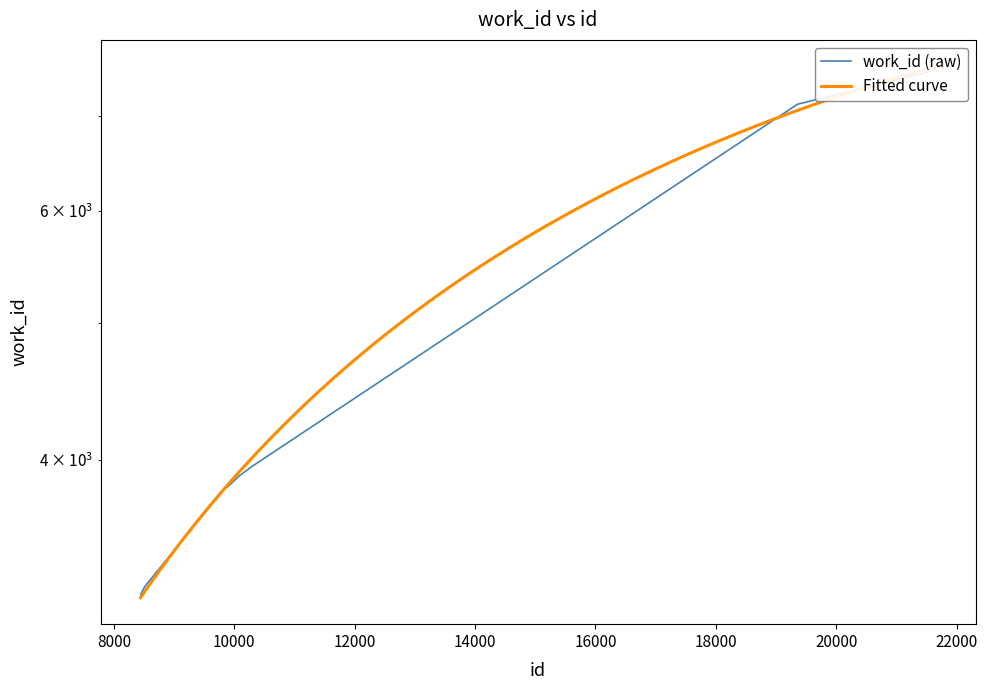

The chart shows a value of 3829 at 9887. True or false?

True